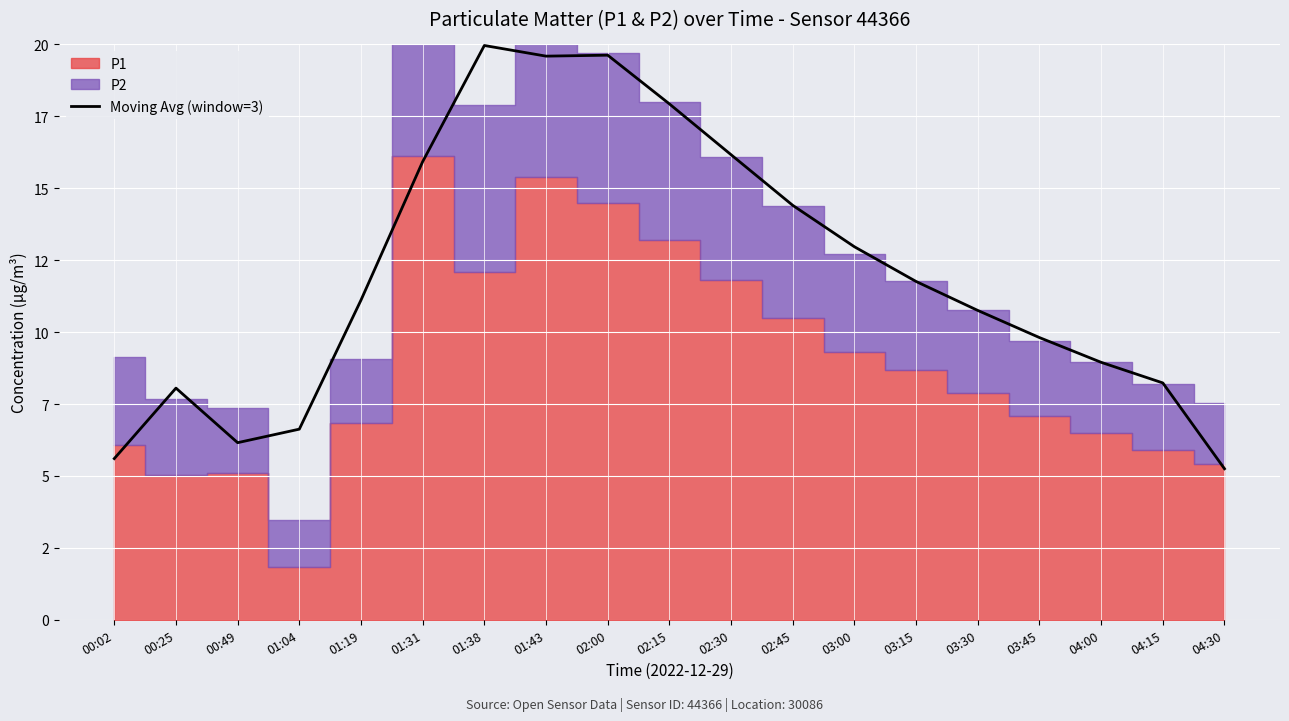

Is it true that the value at 04:30 is 9.1?

False